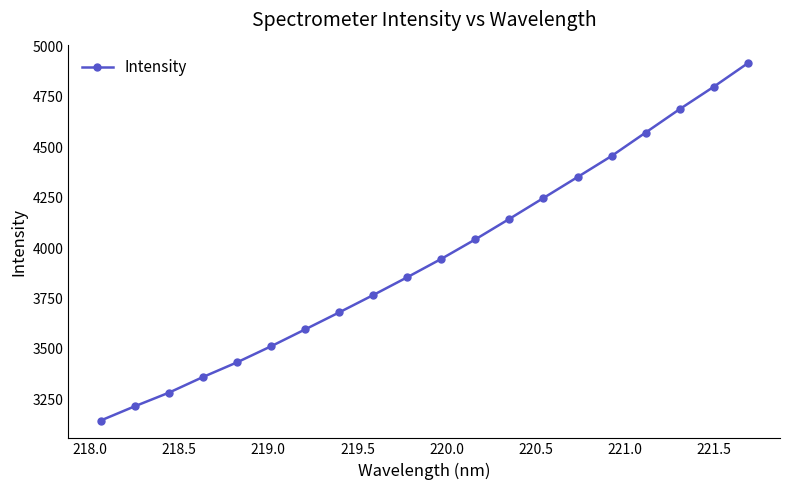

What is the value of the 15th point from the left?

4351.7